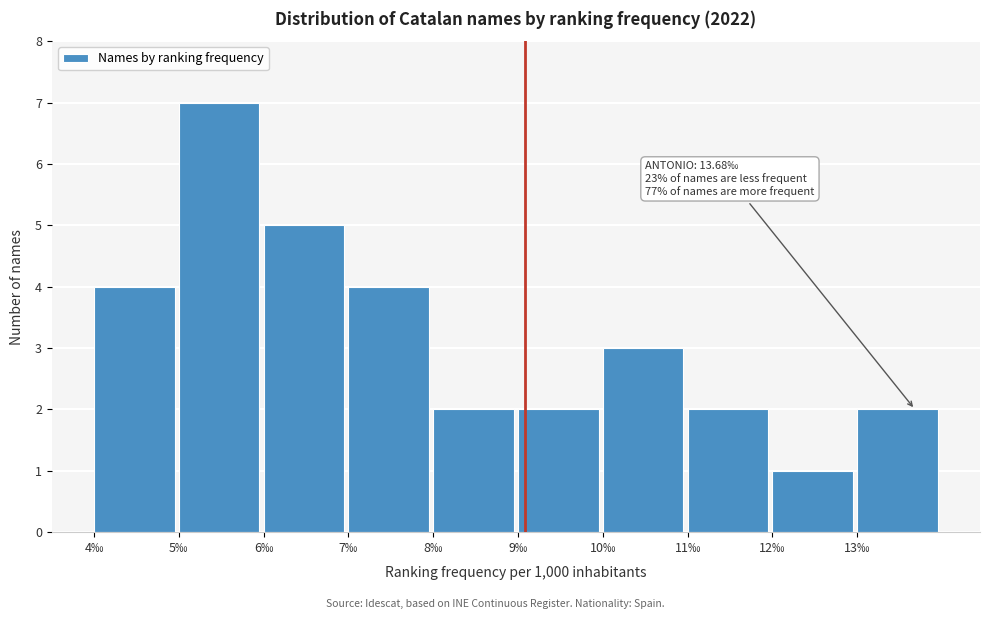

Which range on the x-axis has the tallest bar?

5 to 6